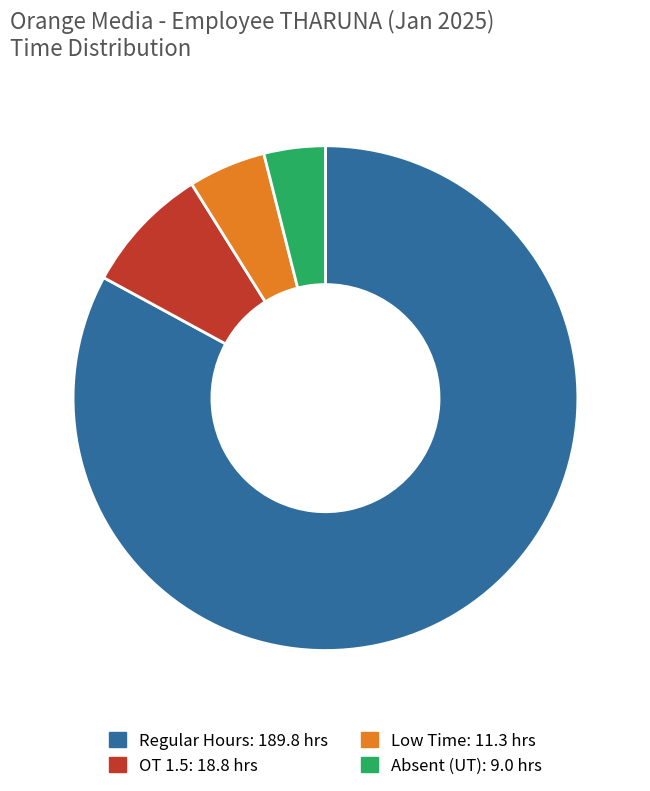

Does any single category account for the majority?

Yes